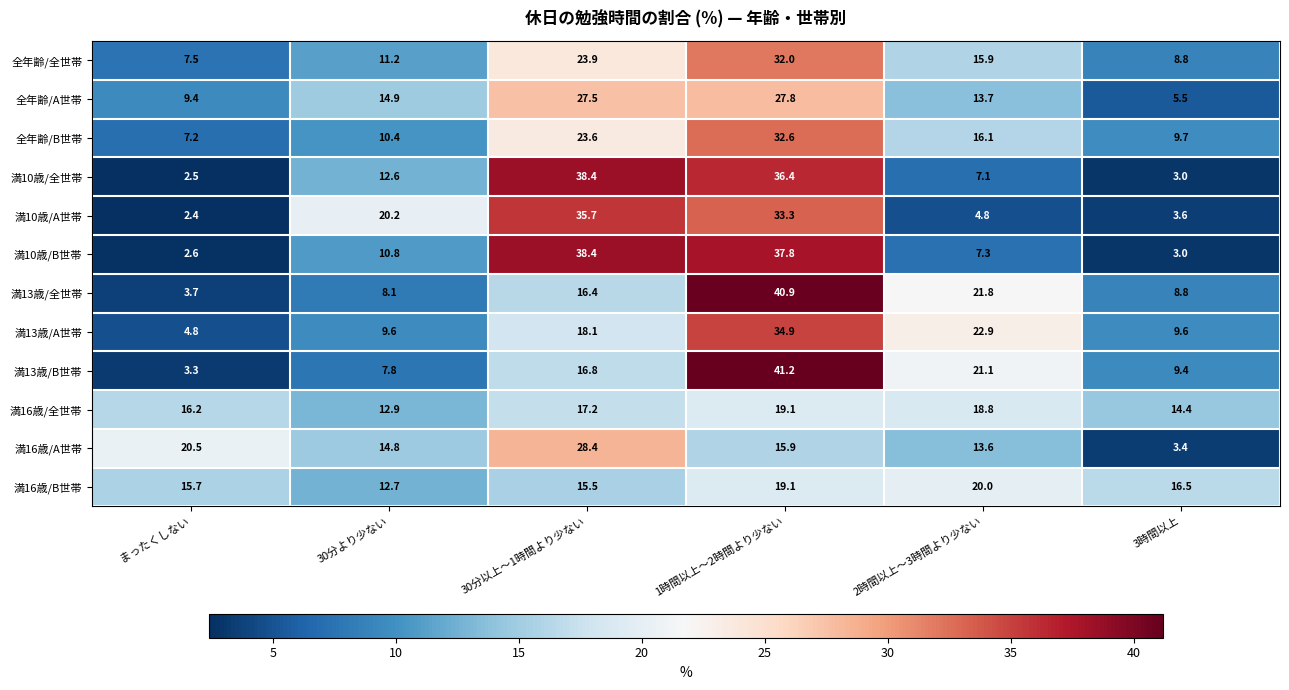

At how many categories does at least one series exceed 19?

5